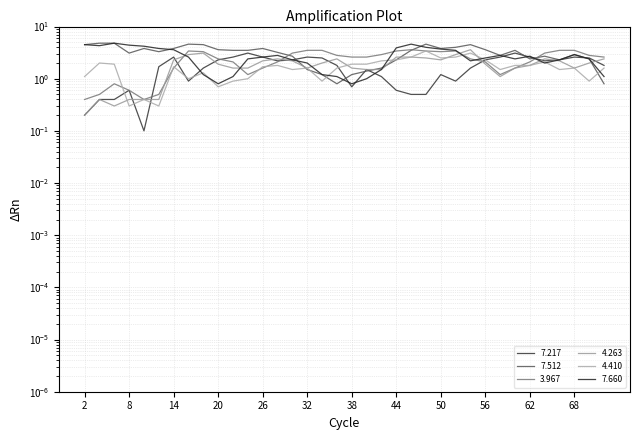

What is the value of the 7.512 point at the 18th from the left?

0.8